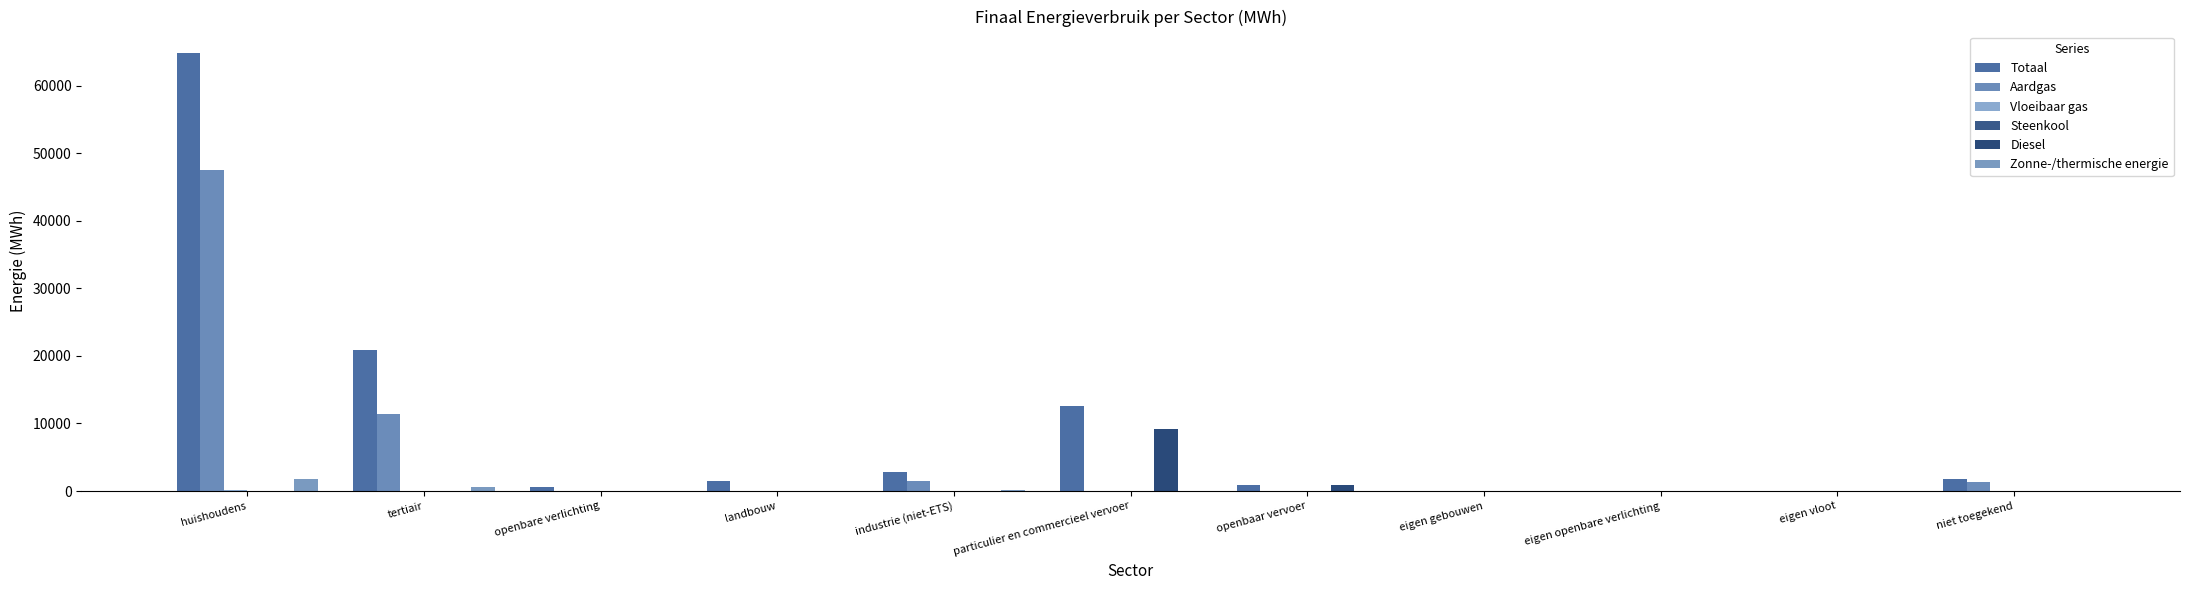

What is the label of the 1st bar from the left?

huishoudens